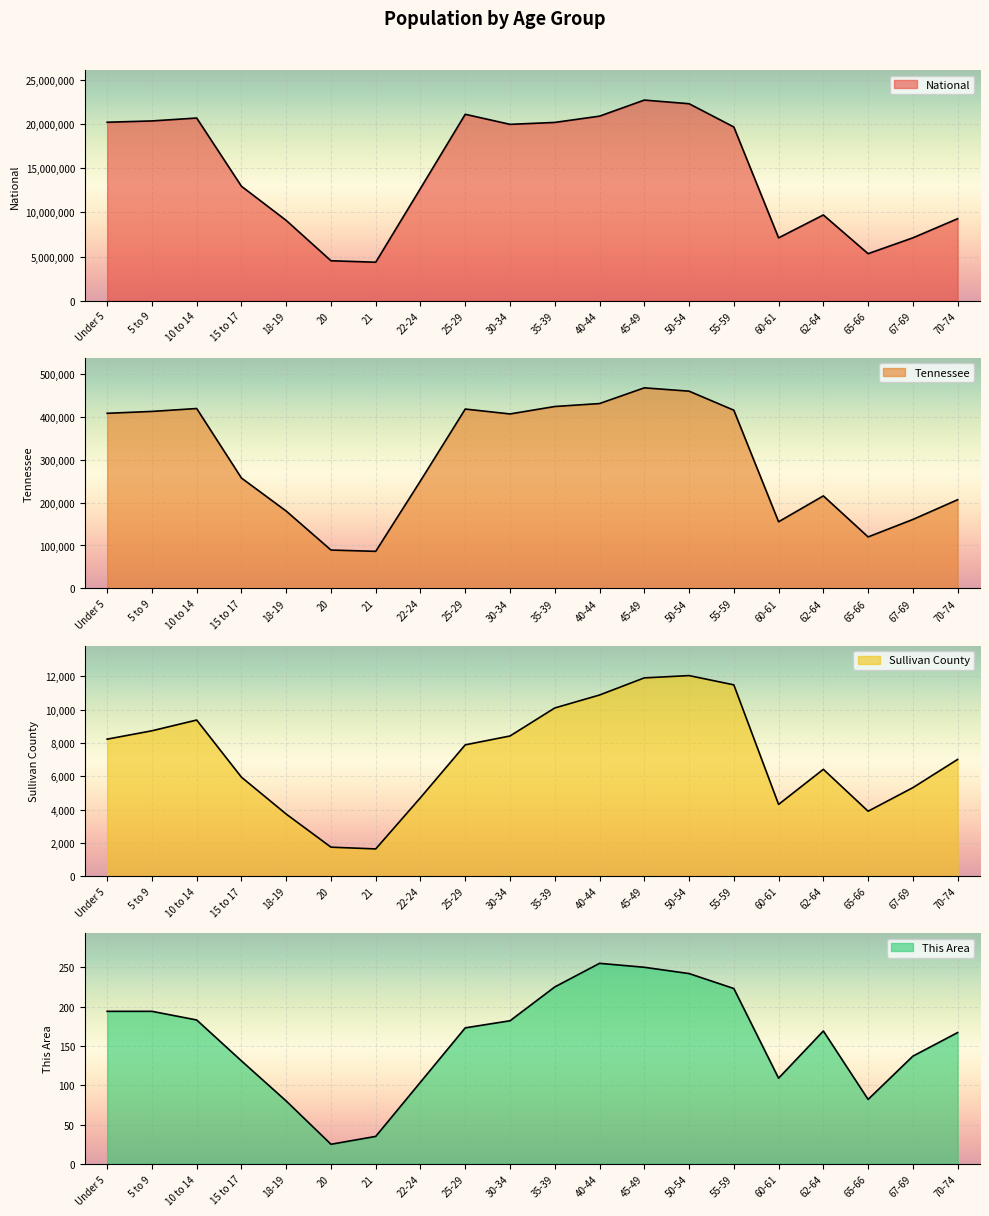

The value of Sullivan County at 50-54 is 21540. True or false?

False